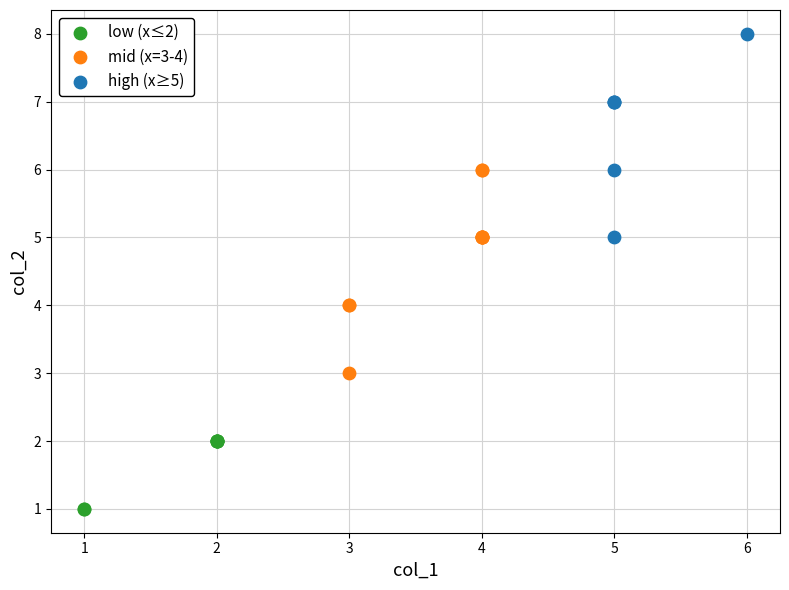

Which series reaches the maximum Y coordinate?

high (x≥5)